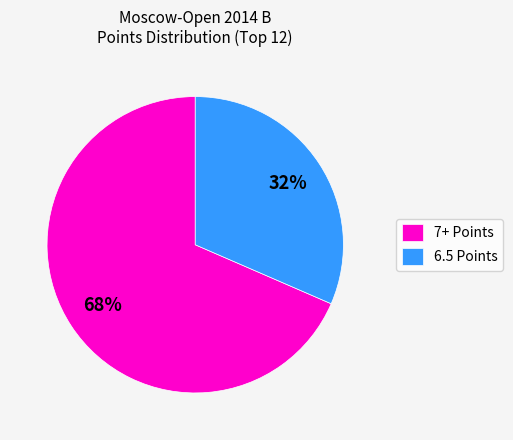

Combined, do 6.5 Points and 7+ Points account for over 50%?

Yes